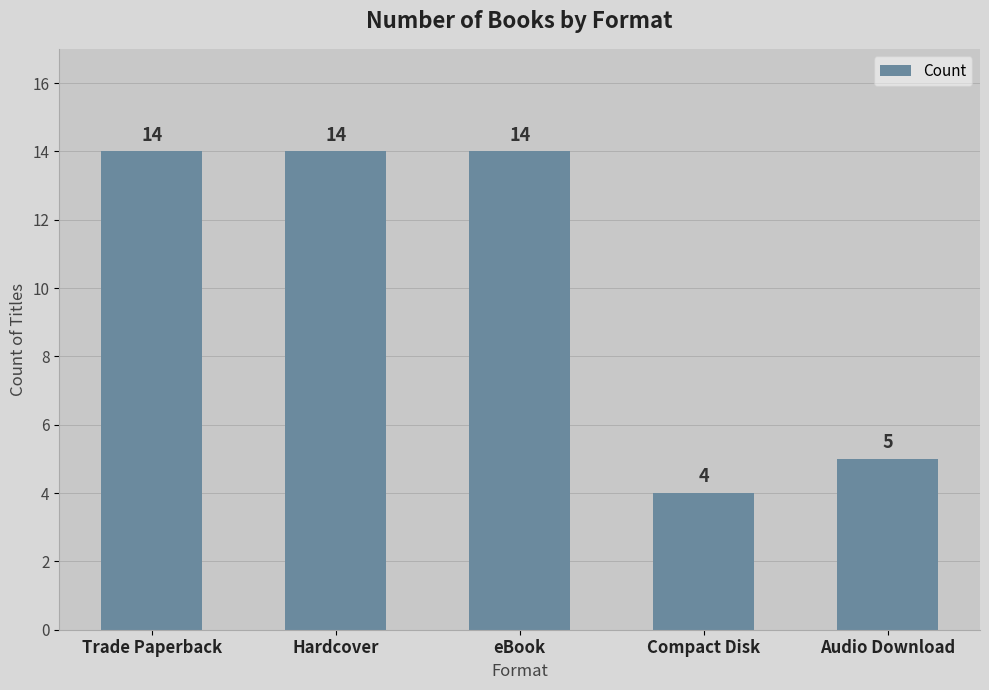

What is the difference between the maximum and minimum values?

10